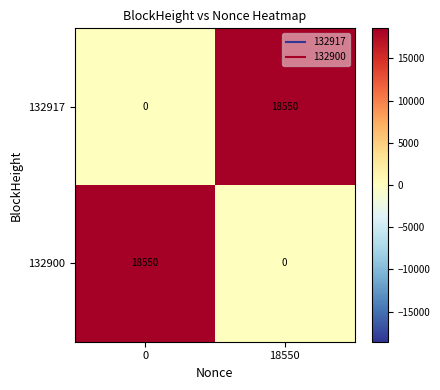

What is the total value across all series at 18550?

18550